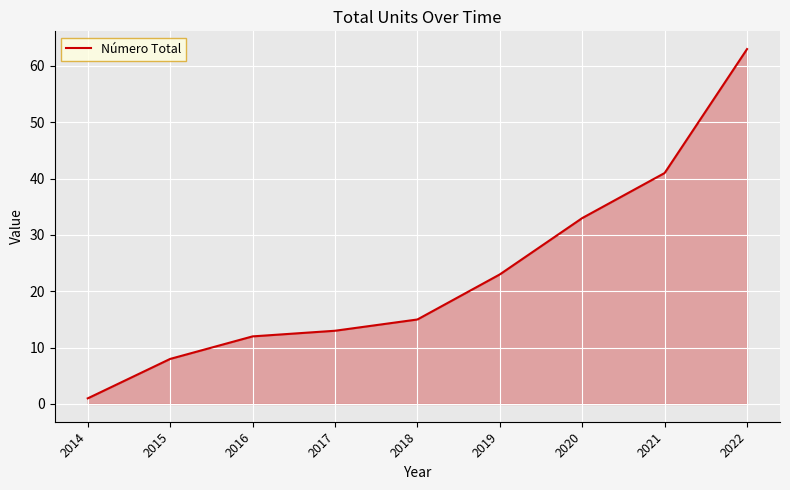

Which has a higher value, 2017 or 2016?

2017